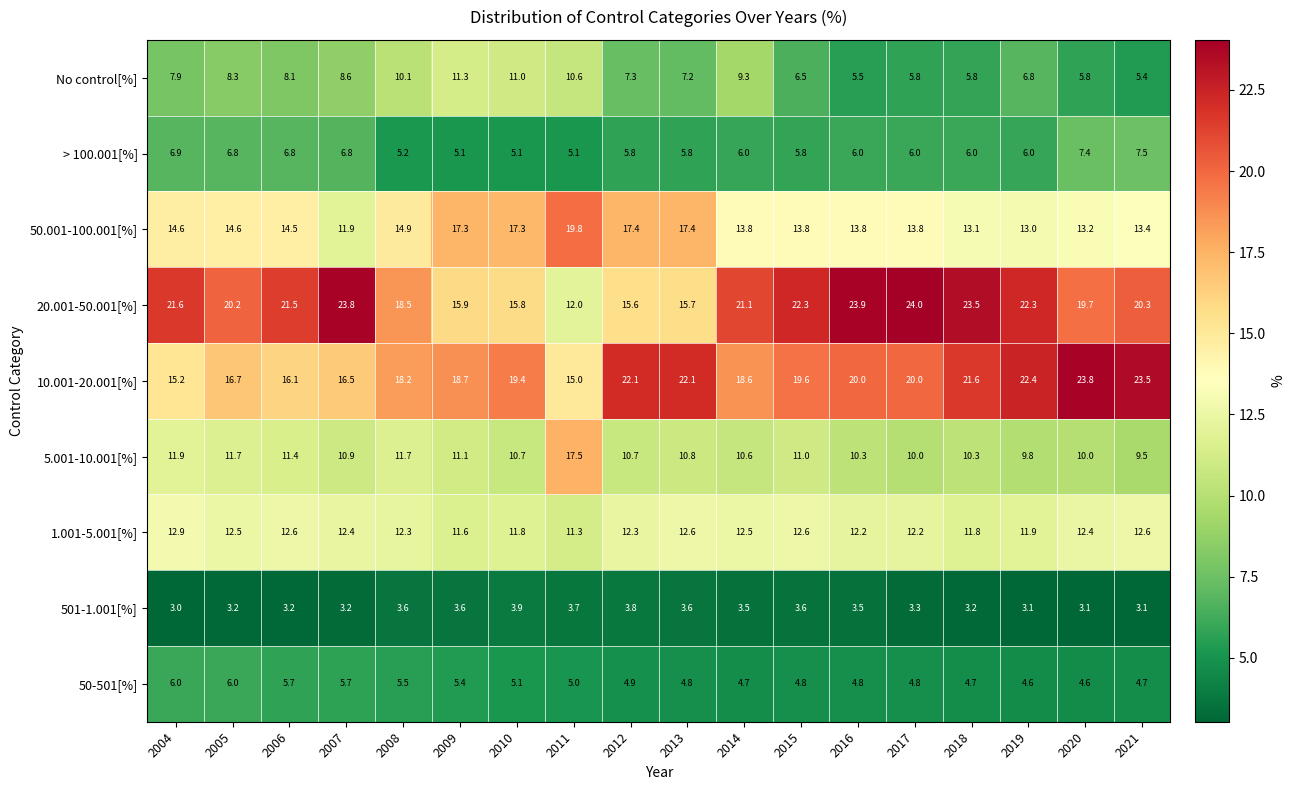

Which category has the highest value in the 1.001-5.001[%] series?

2004